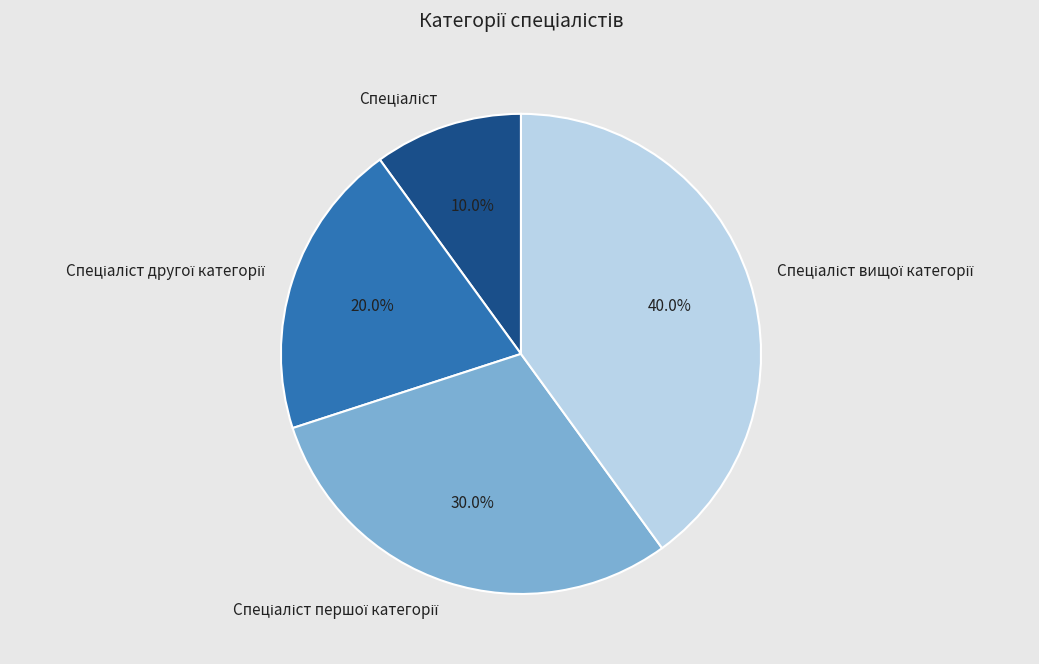

Is there a majority slice in this chart?

No